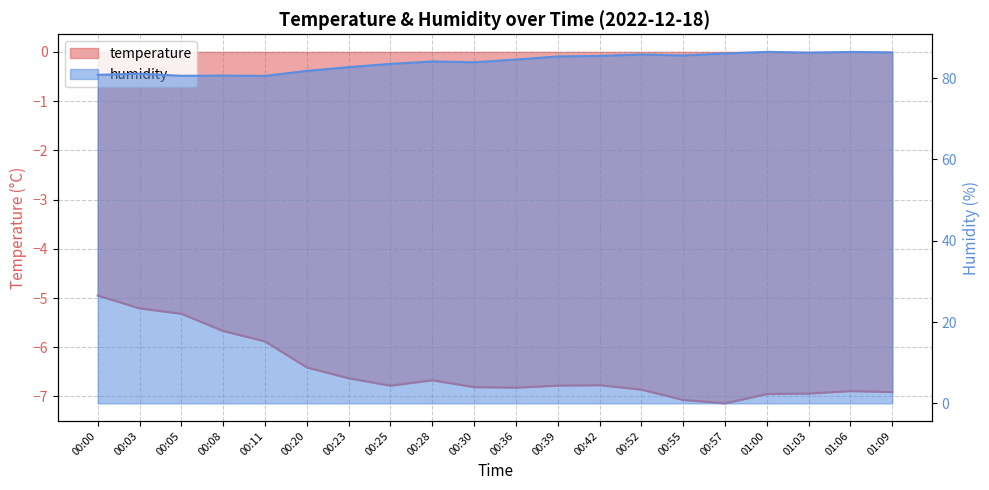

At which category is the sum across all series the highest?

01:06